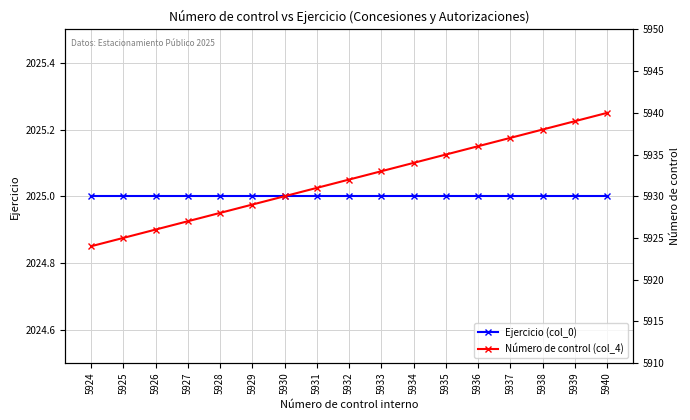

What are all the series names shown in the legend?

Ejercicio (col_0), Número de control (col_4)